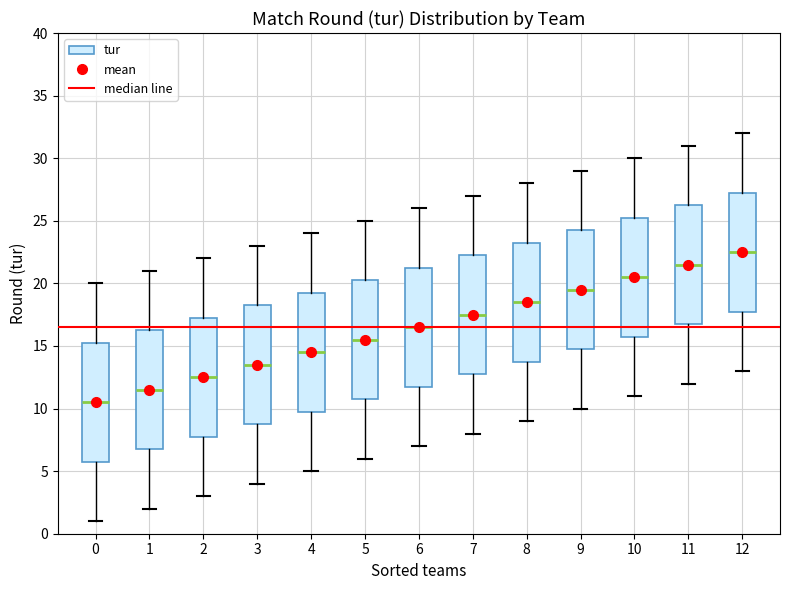

Where does the lower whisker of the box at x = 11 end on the y-axis? The values are not printed on the chart, so give them approximately, as read against the axis.

12.0